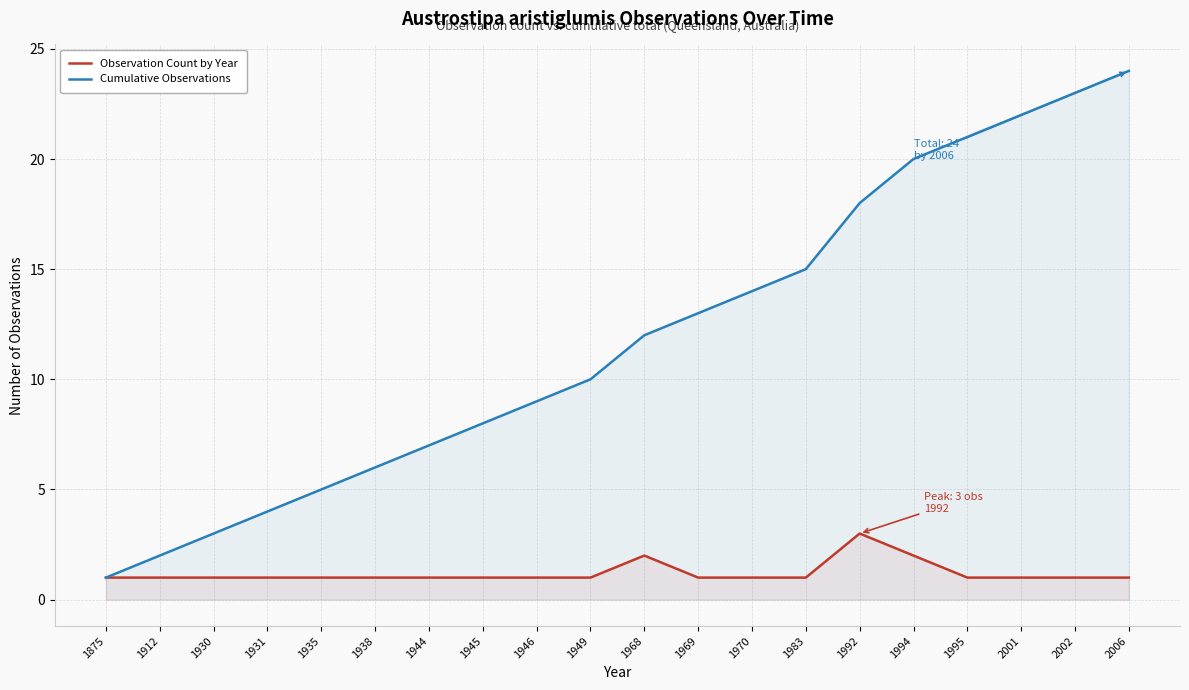

What is the difference between the highest and lowest values at 1968?

10